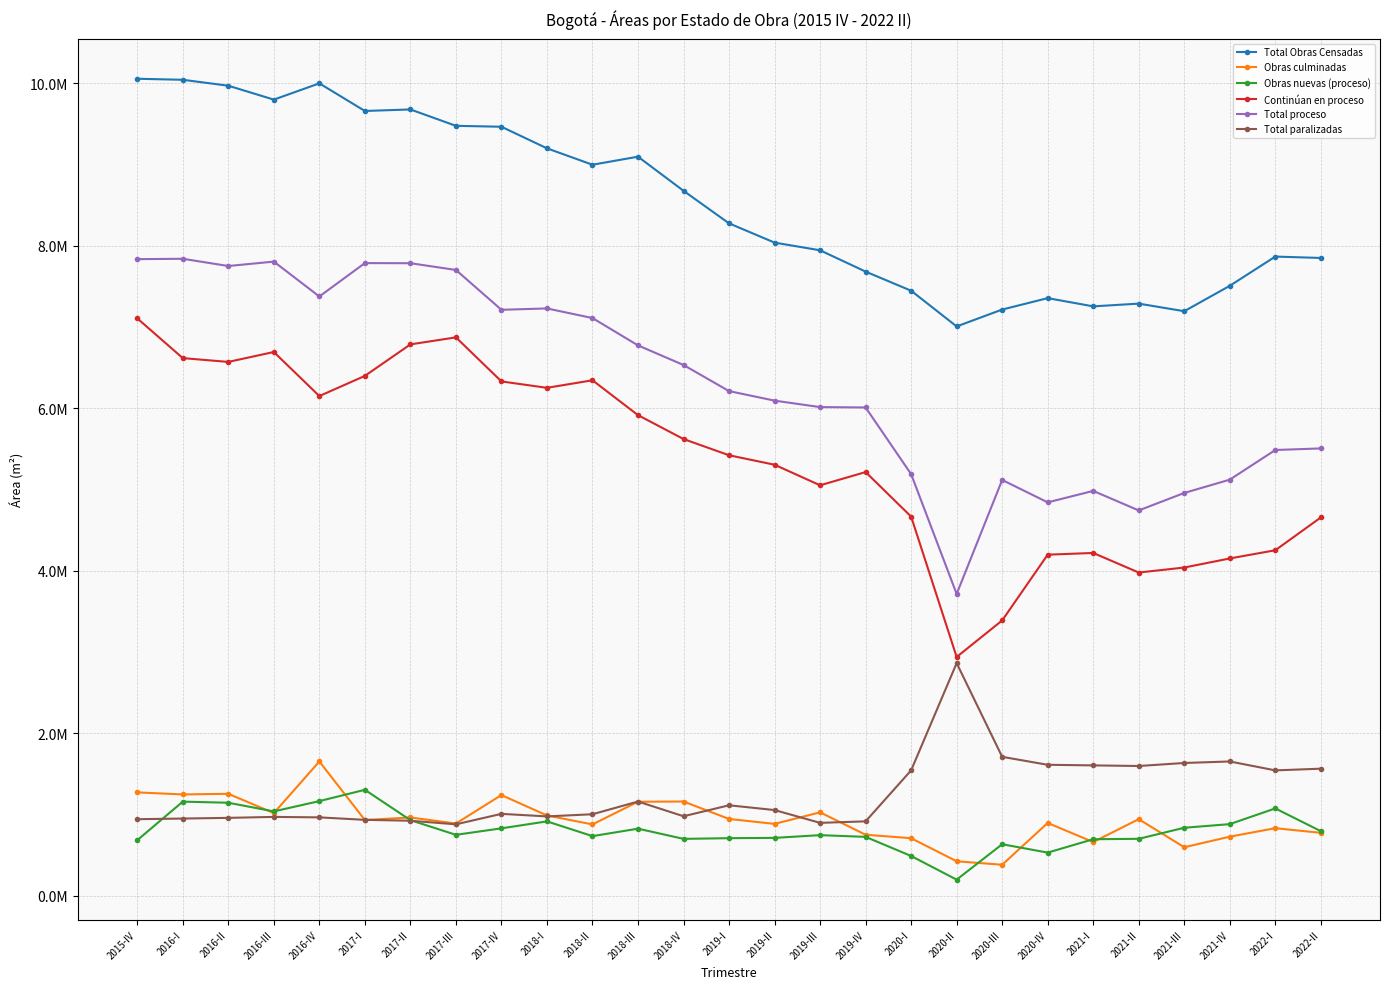

Does the chart display data point markers on the line(s)?

Yes